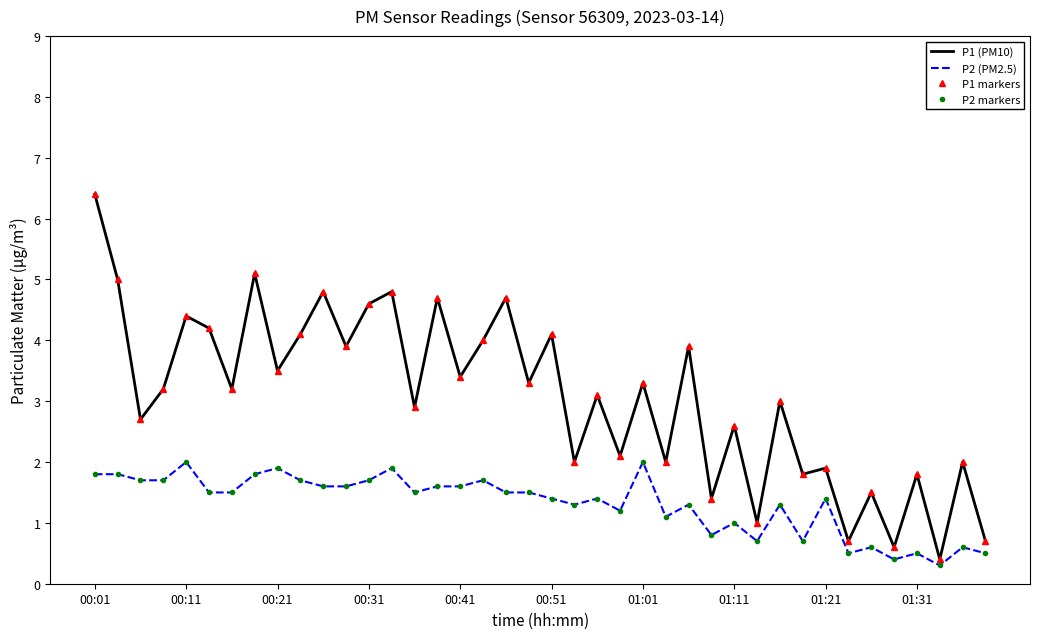

What is the maximum value shown in the chart?

6.4